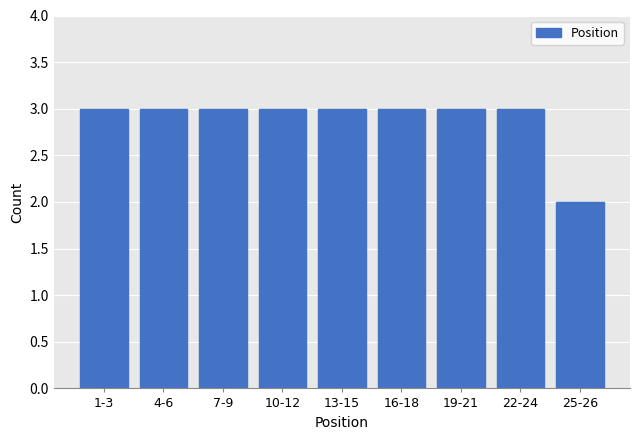

Reading left to right, extract all data points from this chart.

1-3=3	4-6=3	7-9=3	10-12=3	13-15=3	16-18=3	19-21=3	22-24=3	25-26=2